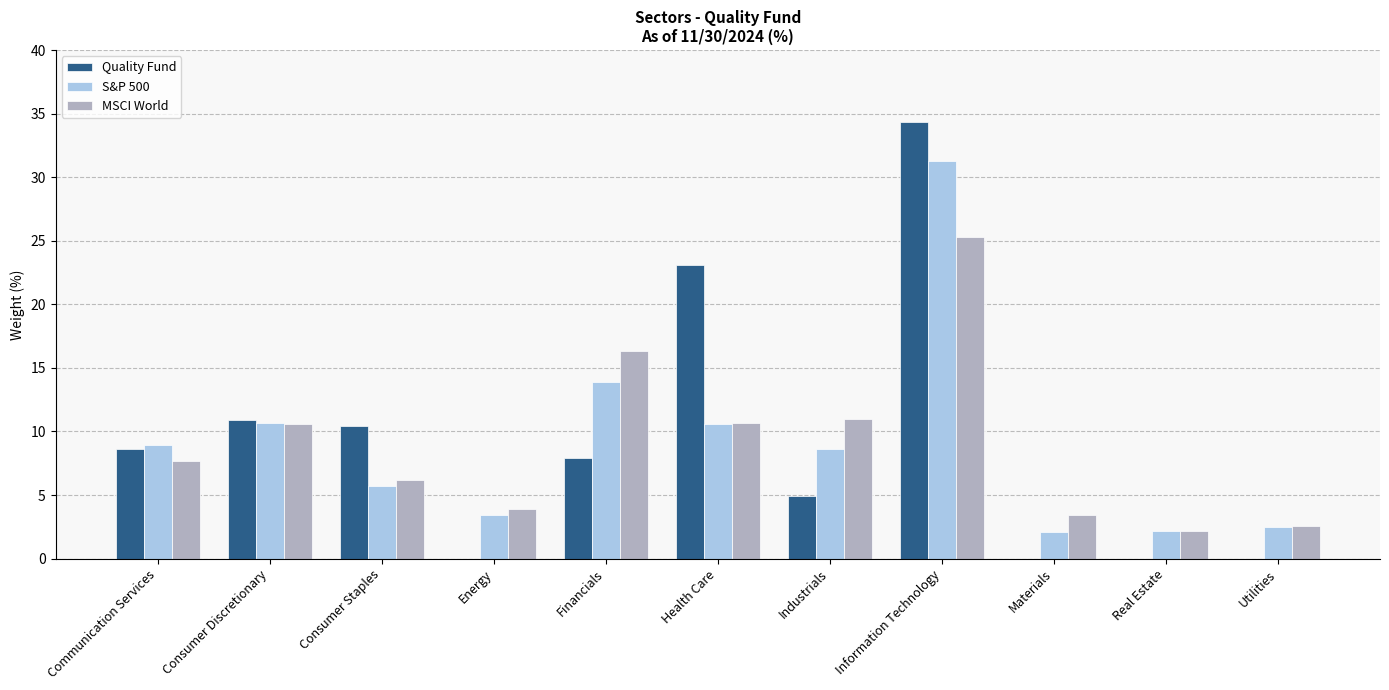

How many data points in MSCI World are above 7?

6